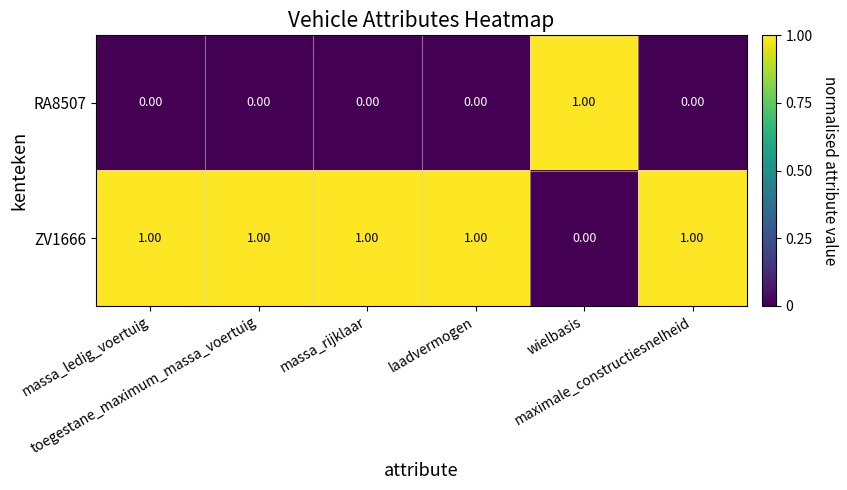

How many series are shown in this chart?

2